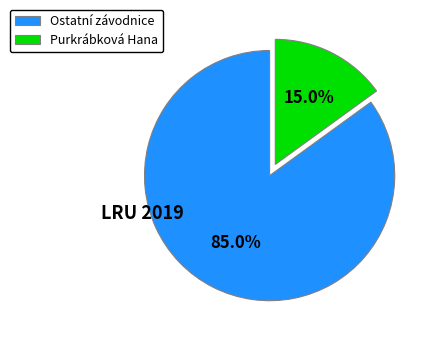

Between Purkrábková Hana and Ostatní závodnice, which is larger?

Ostatní závodnice